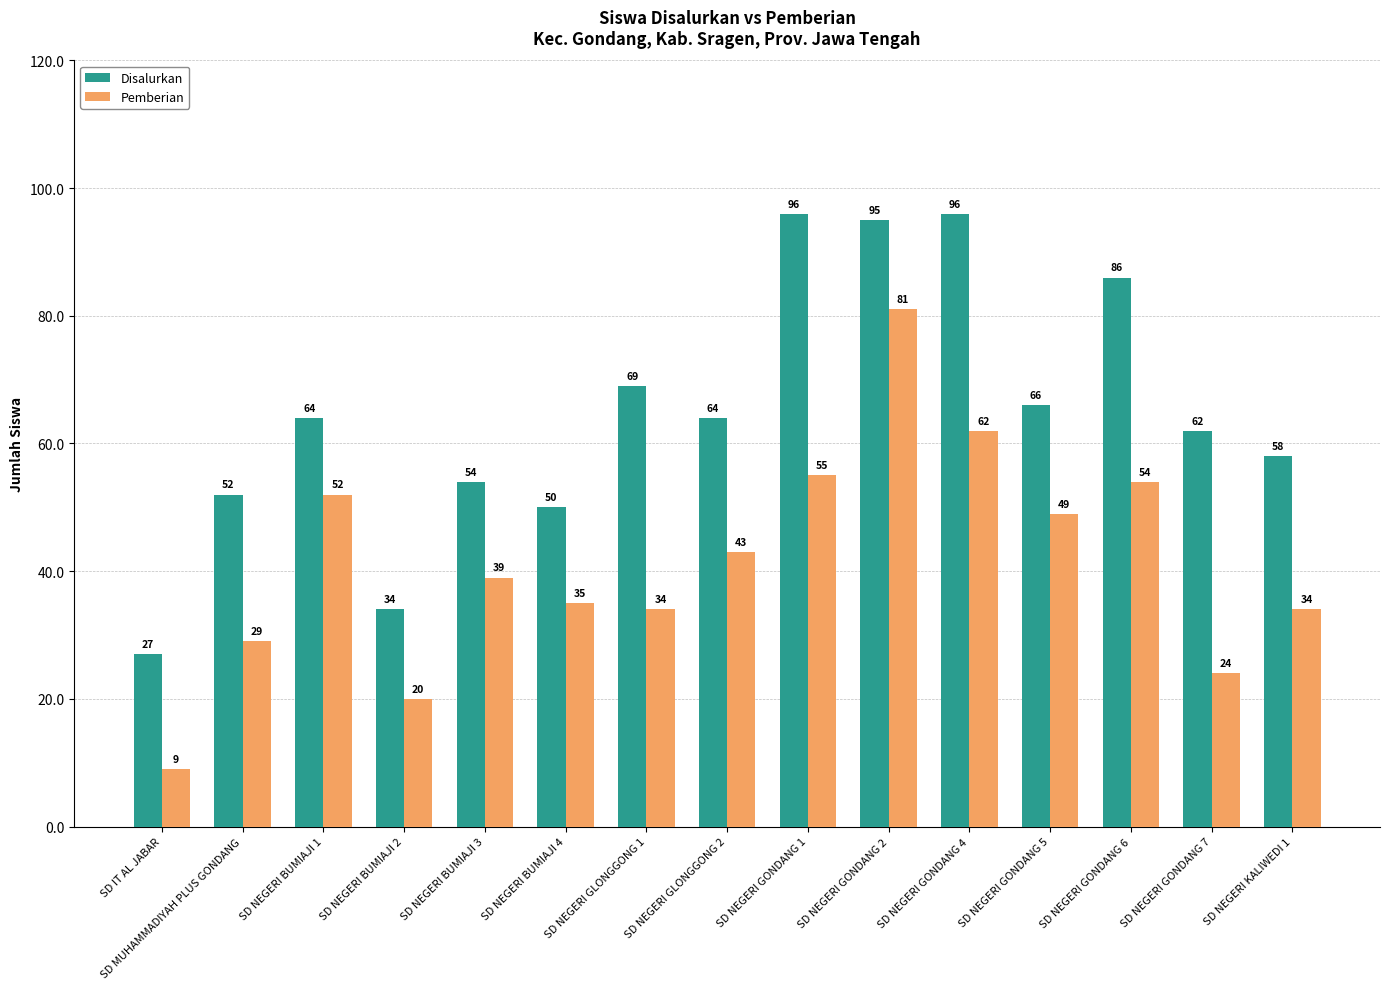

Which series has the widest spread of values?

Pemberian